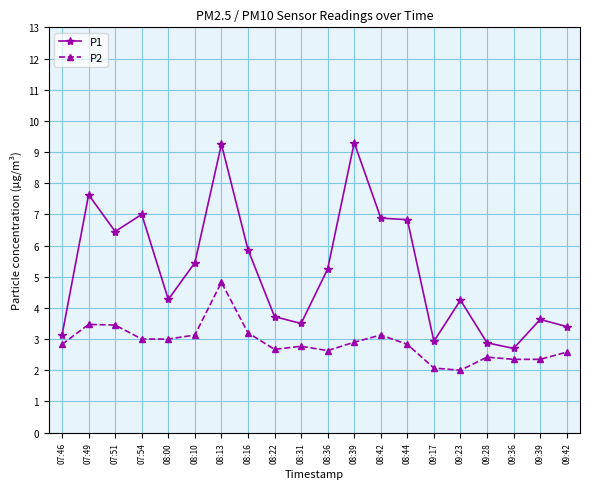

What is the sum of all P2 values?

57.6